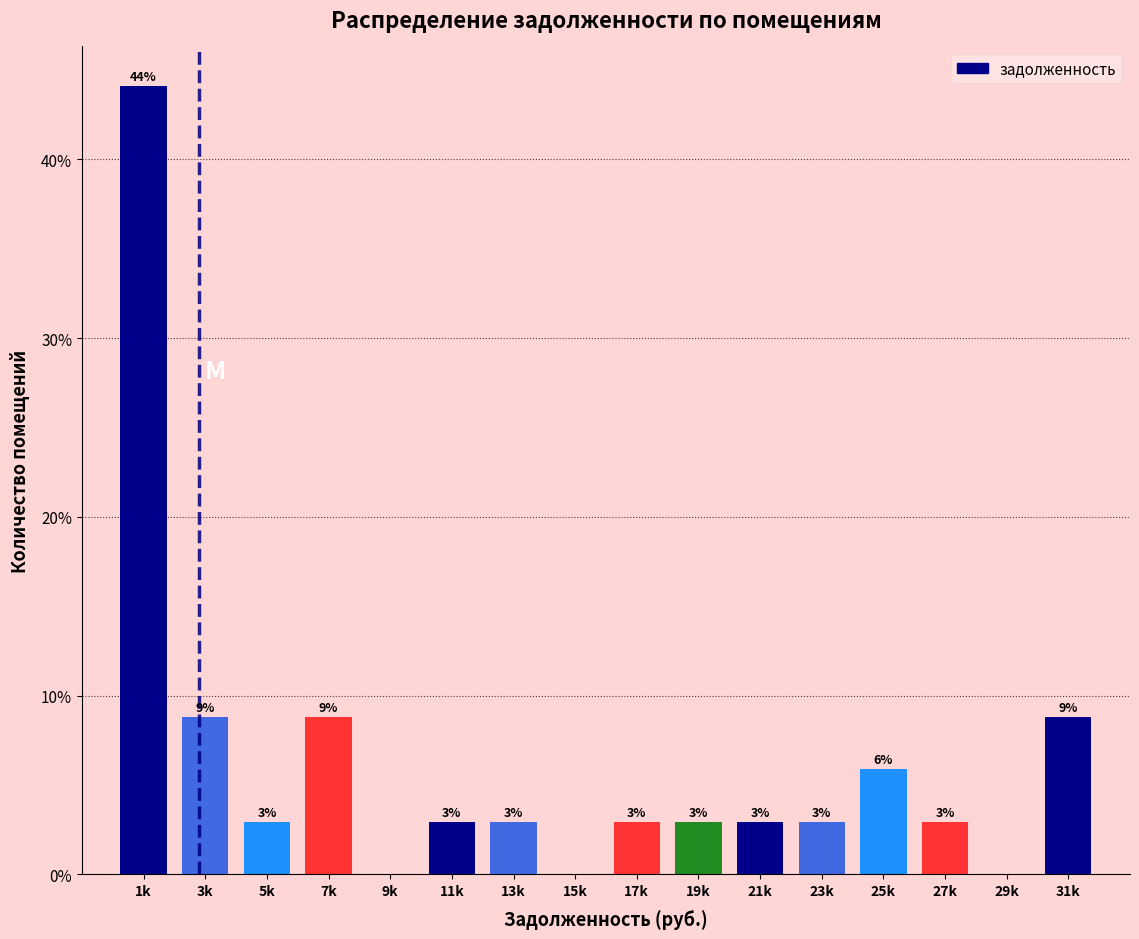

Are the bars horizontal?

No